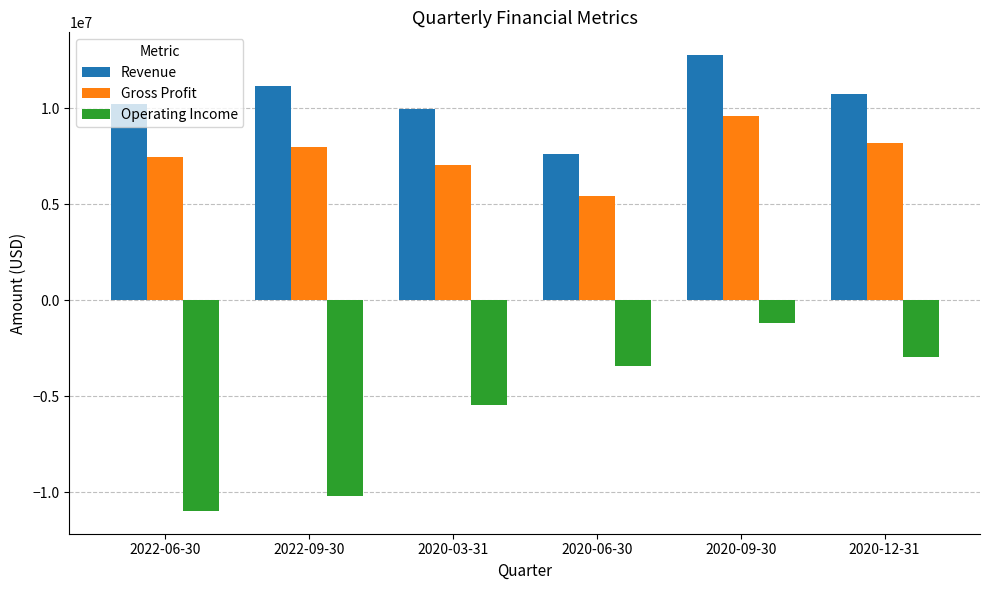

How many values in the Gross Profit series are below 7965000?

3